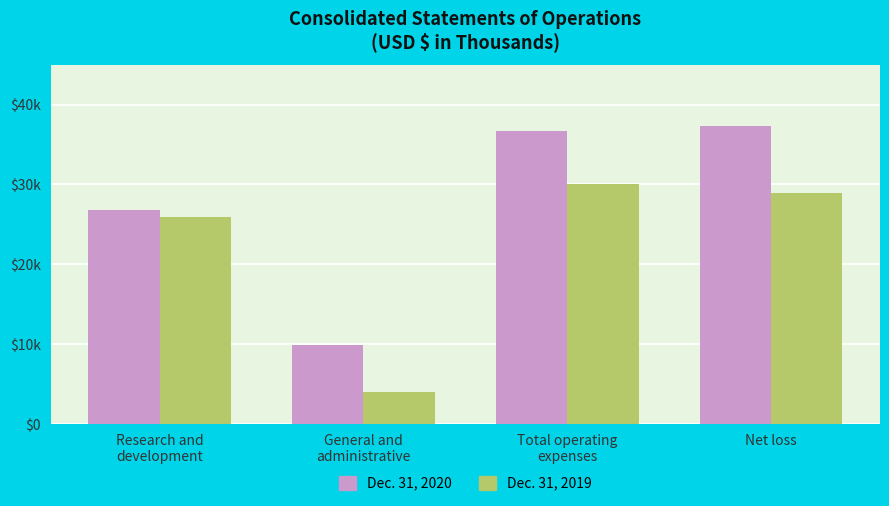

What is the difference between the maximum and minimum values in the Dec. 31, 2019 series?

25973